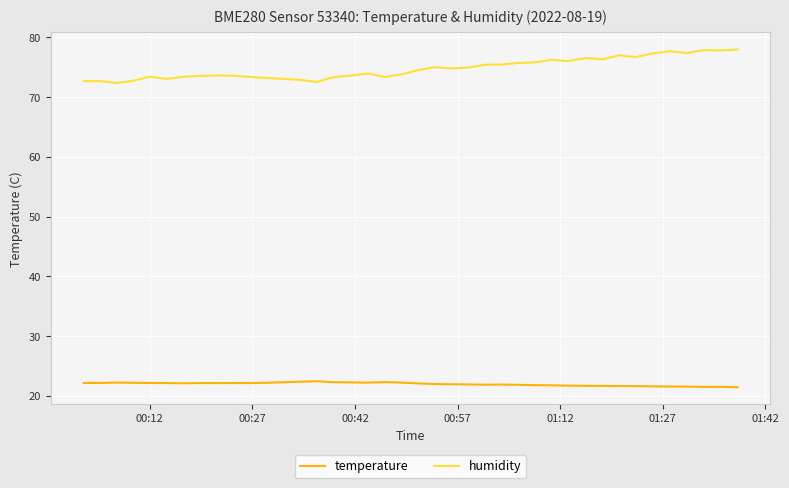

True or false: humidity and temperature cross at least once.

False